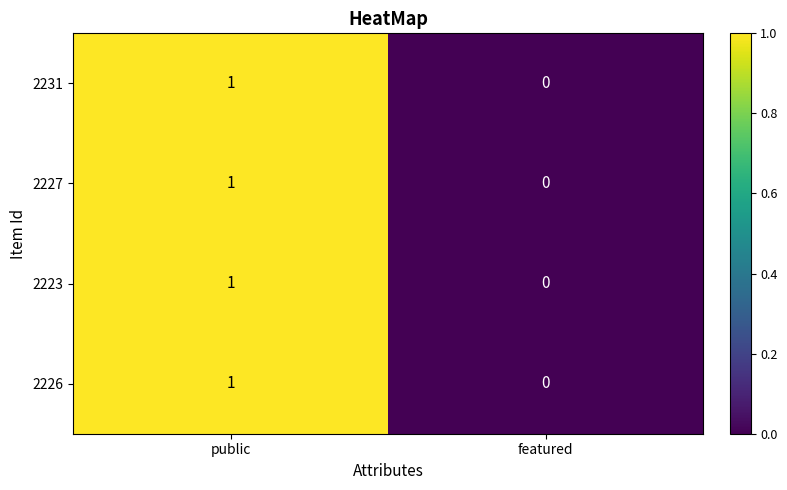

The value of 2223 at featured is 0. True or false?

True